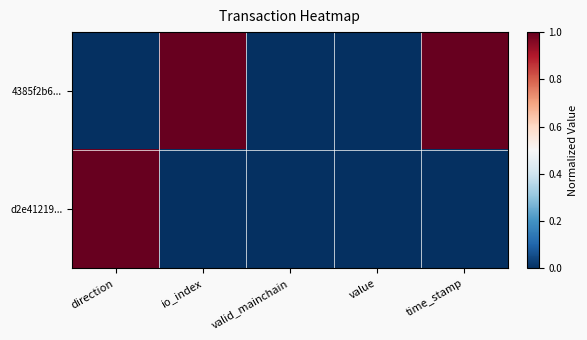

Which has a higher value, valid_mainchain or time_stamp?

time_stamp